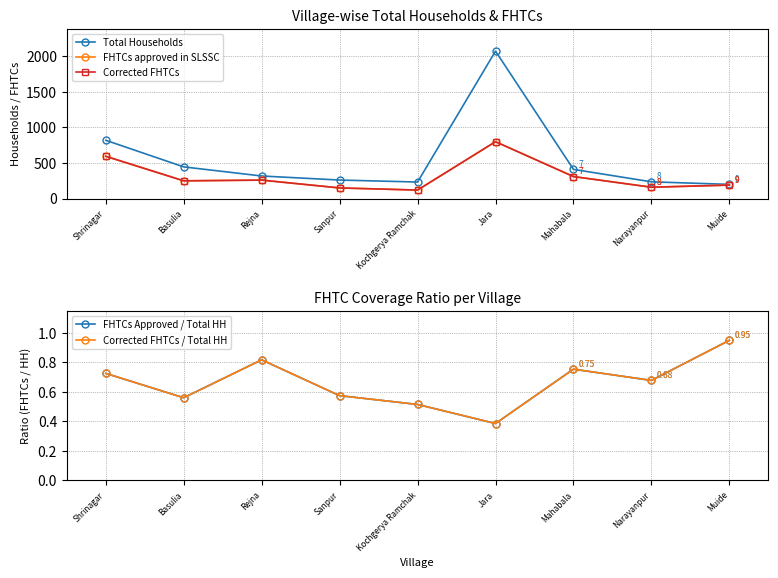

Does the chart display data point markers on the line(s)?

Yes